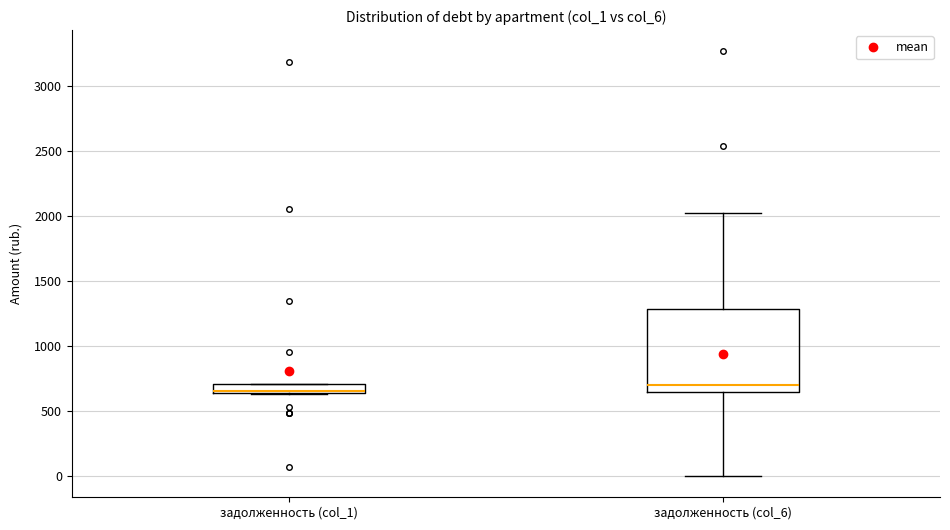

Where is the upper edge of the box for задолженность (col_1) on the y-axis? The values are not printed on the chart, so give them approximately, as read against the axis.

700